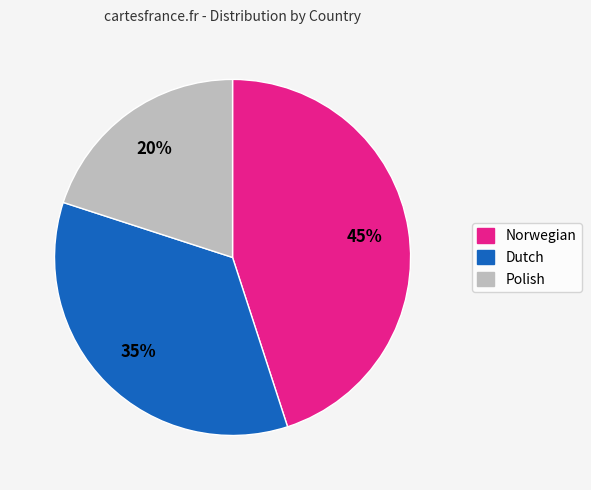

Does Polish account for over 50% of the chart?

No